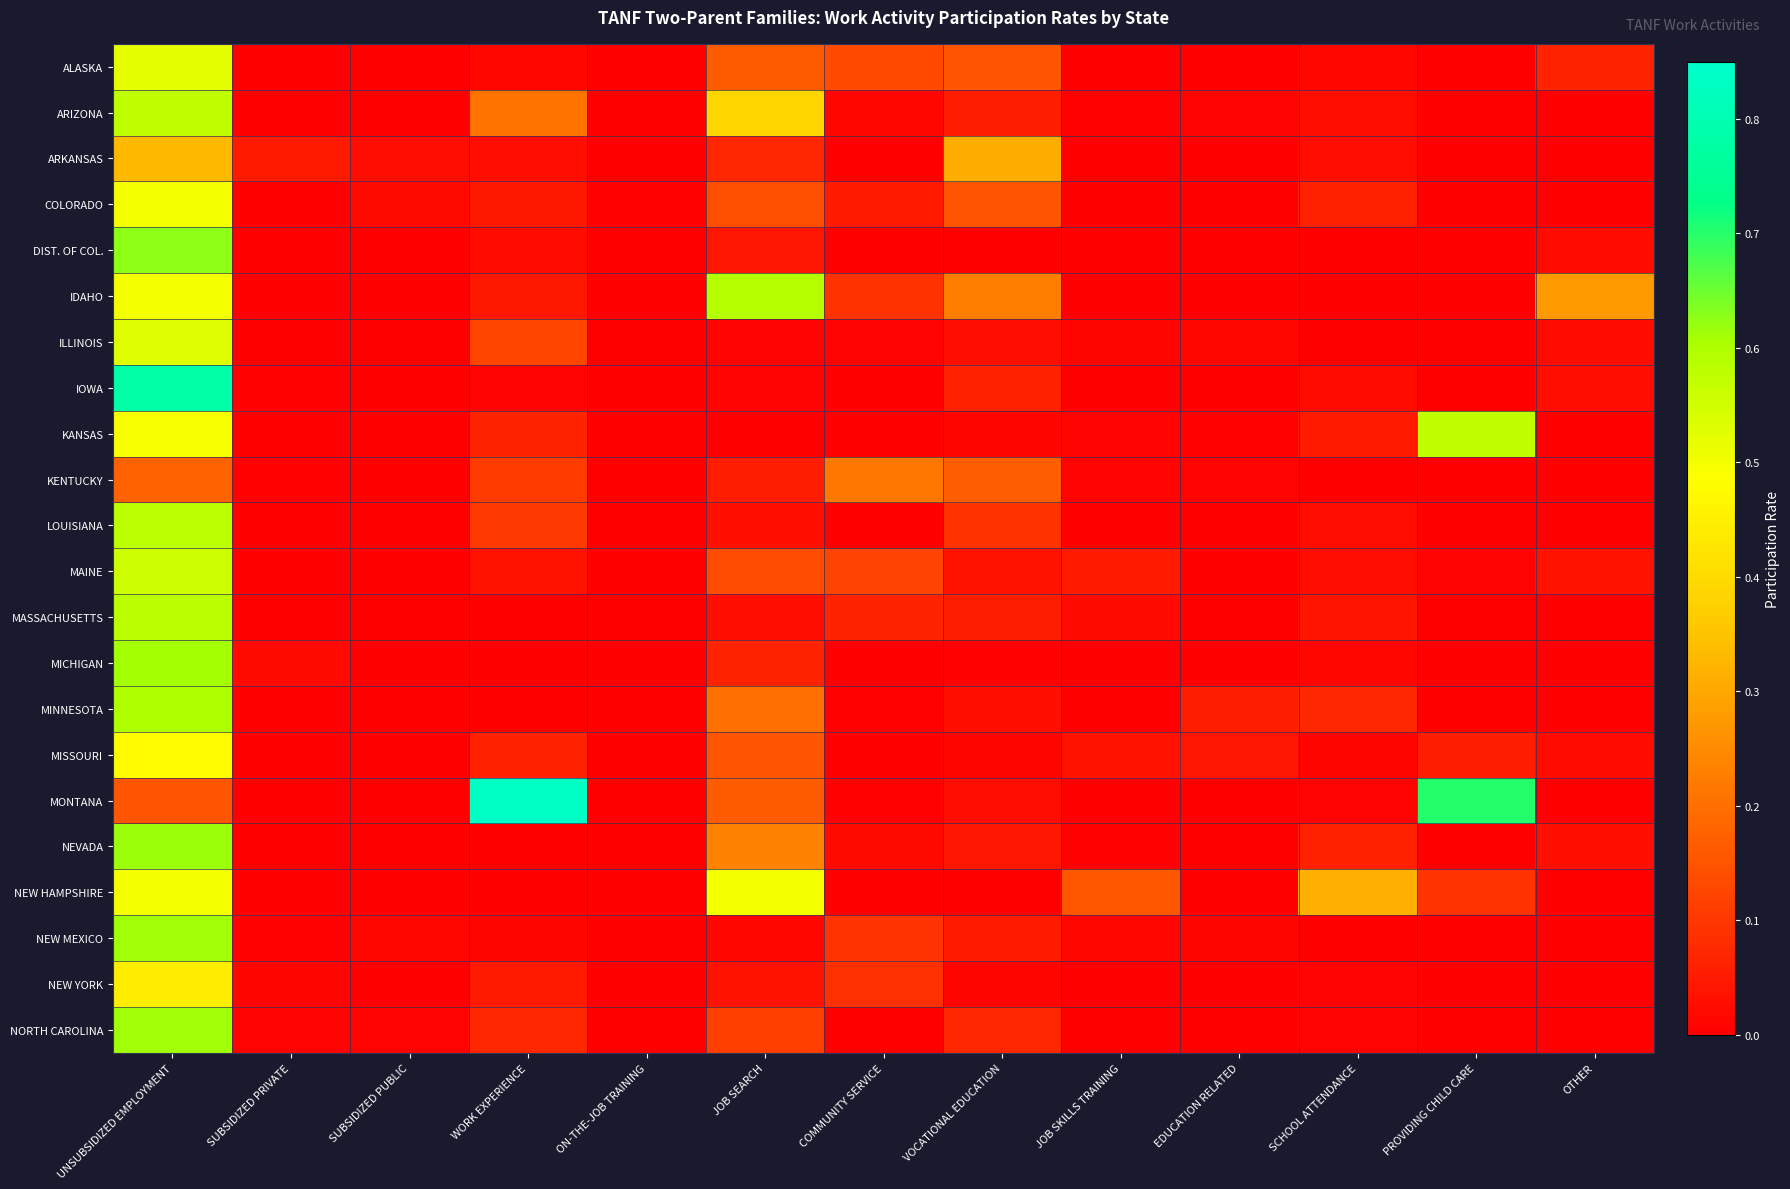

Reading left to right, what are all the values shown in this chart?

ALASKA: UNSUBSIDIZED EMPLOYMENT=0.5	SUBSIDIZED PRIVATE=0.0	SUBSIDIZED PUBLIC=0.0	WORK EXPERIENCE=0.0	ON-THE-JOB TRAINING=0.0	JOB SEARCH=0.2	COMMUNITY SERVICE=0.1	VOCATIONAL EDUCATION=0.2	JOB SKILLS TRAINING=0.0	EDUCATION RELATED=0.0	SCHOOL ATTENDANCE=0.0	PROVIDING CHILD CARE=0.0	OTHER=0.1
ARIZONA: UNSUBSIDIZED EMPLOYMENT=0.6	SUBSIDIZED PRIVATE=0.0	SUBSIDIZED PUBLIC=0.0	WORK EXPERIENCE=0.2	ON-THE-JOB TRAINING=0.0	JOB SEARCH=0.4	COMMUNITY SERVICE=0.0	VOCATIONAL EDUCATION=0.1	JOB SKILLS TRAINING=0.0	EDUCATION RELATED=0.0	SCHOOL ATTENDANCE=0.0	PROVIDING CHILD CARE=0.0	OTHER=0.0
ARKANSAS: UNSUBSIDIZED EMPLOYMENT=0.3	SUBSIDIZED PRIVATE=0.0	SUBSIDIZED PUBLIC=0.0	WORK EXPERIENCE=0.0	ON-THE-JOB TRAINING=0.0	JOB SEARCH=0.1	COMMUNITY SERVICE=0.0	VOCATIONAL EDUCATION=0.3	JOB SKILLS TRAINING=0.0	EDUCATION RELATED=0.0	SCHOOL ATTENDANCE=0.0	PROVIDING CHILD CARE=0.0	OTHER=0.0
COLORADO: UNSUBSIDIZED EMPLOYMENT=0.5	SUBSIDIZED PRIVATE=0.0	SUBSIDIZED PUBLIC=0.0	WORK EXPERIENCE=0.0	ON-THE-JOB TRAINING=0.0	JOB SEARCH=0.1	COMMUNITY SERVICE=0.0	VOCATIONAL EDUCATION=0.2	JOB SKILLS TRAINING=0.0	EDUCATION RELATED=0.0	SCHOOL ATTENDANCE=0.1	PROVIDING CHILD CARE=0.0	OTHER=0.0
DIST. OF COL.: UNSUBSIDIZED EMPLOYMENT=0.6	SUBSIDIZED PRIVATE=0.0	SUBSIDIZED PUBLIC=0.0	WORK EXPERIENCE=0.0	ON-THE-JOB TRAINING=0.0	JOB SEARCH=0.0	COMMUNITY SERVICE=0.0	VOCATIONAL EDUCATION=0.0	JOB SKILLS TRAINING=0.0	EDUCATION RELATED=0.0	SCHOOL ATTENDANCE=0.0	PROVIDING CHILD CARE=0.0	OTHER=0.0
IDAHO: UNSUBSIDIZED EMPLOYMENT=0.5	SUBSIDIZED PRIVATE=0.0	SUBSIDIZED PUBLIC=0.0	WORK EXPERIENCE=0.0	ON-THE-JOB TRAINING=0.0	JOB SEARCH=0.6	COMMUNITY SERVICE=0.1	VOCATIONAL EDUCATION=0.2	JOB SKILLS TRAINING=0.0	EDUCATION RELATED=0.0	SCHOOL ATTENDANCE=0.0	PROVIDING CHILD CARE=0.0	OTHER=0.3
ILLINOIS: UNSUBSIDIZED EMPLOYMENT=0.5	SUBSIDIZED PRIVATE=0.0	SUBSIDIZED PUBLIC=0.0	WORK EXPERIENCE=0.1	ON-THE-JOB TRAINING=0.0	JOB SEARCH=0.0	COMMUNITY SERVICE=0.0	VOCATIONAL EDUCATION=0.0	JOB SKILLS TRAINING=0.0	EDUCATION RELATED=0.0	SCHOOL ATTENDANCE=0.0	PROVIDING CHILD CARE=0.0	OTHER=0.0
IOWA: UNSUBSIDIZED EMPLOYMENT=0.8	SUBSIDIZED PRIVATE=0.0	SUBSIDIZED PUBLIC=0.0	WORK EXPERIENCE=0.0	ON-THE-JOB TRAINING=0.0	JOB SEARCH=0.0	COMMUNITY SERVICE=0.0	VOCATIONAL EDUCATION=0.1	JOB SKILLS TRAINING=0.0	EDUCATION RELATED=0.0	SCHOOL ATTENDANCE=0.0	PROVIDING CHILD CARE=0.0	OTHER=0.0
KANSAS: UNSUBSIDIZED EMPLOYMENT=0.5	SUBSIDIZED PRIVATE=0.0	SUBSIDIZED PUBLIC=0.0	WORK EXPERIENCE=0.1	ON-THE-JOB TRAINING=0.0	JOB SEARCH=0.0	COMMUNITY SERVICE=0.0	VOCATIONAL EDUCATION=0.0	JOB SKILLS TRAINING=0.0	EDUCATION RELATED=0.0	SCHOOL ATTENDANCE=0.0	PROVIDING CHILD CARE=0.6	OTHER=0.0
KENTUCKY: UNSUBSIDIZED EMPLOYMENT=0.2	SUBSIDIZED PRIVATE=0.0	SUBSIDIZED PUBLIC=0.0	WORK EXPERIENCE=0.1	ON-THE-JOB TRAINING=0.0	JOB SEARCH=0.1	COMMUNITY SERVICE=0.2	VOCATIONAL EDUCATION=0.2	JOB SKILLS TRAINING=0.0	EDUCATION RELATED=0.0	SCHOOL ATTENDANCE=0.0	PROVIDING CHILD CARE=0.0	OTHER=0.0
LOUISIANA: UNSUBSIDIZED EMPLOYMENT=0.6	SUBSIDIZED PRIVATE=0.0	SUBSIDIZED PUBLIC=0.0	WORK EXPERIENCE=0.1	ON-THE-JOB TRAINING=0.0	JOB SEARCH=0.0	COMMUNITY SERVICE=0.0	VOCATIONAL EDUCATION=0.1	JOB SKILLS TRAINING=0.0	EDUCATION RELATED=0.0	SCHOOL ATTENDANCE=0.0	PROVIDING CHILD CARE=0.0	OTHER=0.0
MAINE: UNSUBSIDIZED EMPLOYMENT=0.6	SUBSIDIZED PRIVATE=0.0	SUBSIDIZED PUBLIC=0.0	WORK EXPERIENCE=0.0	ON-THE-JOB TRAINING=0.0	JOB SEARCH=0.1	COMMUNITY SERVICE=0.1	VOCATIONAL EDUCATION=0.0	JOB SKILLS TRAINING=0.0	EDUCATION RELATED=0.0	SCHOOL ATTENDANCE=0.0	PROVIDING CHILD CARE=0.0	OTHER=0.0
MASSACHUSETTS: UNSUBSIDIZED EMPLOYMENT=0.6	SUBSIDIZED PRIVATE=0.0	SUBSIDIZED PUBLIC=0.0	WORK EXPERIENCE=0.0	ON-THE-JOB TRAINING=0.0	JOB SEARCH=0.0	COMMUNITY SERVICE=0.1	VOCATIONAL EDUCATION=0.1	JOB SKILLS TRAINING=0.0	EDUCATION RELATED=0.0	SCHOOL ATTENDANCE=0.0	PROVIDING CHILD CARE=0.0	OTHER=0.0
MICHIGAN: UNSUBSIDIZED EMPLOYMENT=0.6	SUBSIDIZED PRIVATE=0.0	SUBSIDIZED PUBLIC=0.0	WORK EXPERIENCE=0.0	ON-THE-JOB TRAINING=0.0	JOB SEARCH=0.1	COMMUNITY SERVICE=0.0	VOCATIONAL EDUCATION=0.0	JOB SKILLS TRAINING=0.0	EDUCATION RELATED=0.0	SCHOOL ATTENDANCE=0.0	PROVIDING CHILD CARE=0.0	OTHER=0.0
MINNESOTA: UNSUBSIDIZED EMPLOYMENT=0.6	SUBSIDIZED PRIVATE=0.0	SUBSIDIZED PUBLIC=0.0	WORK EXPERIENCE=0.0	ON-THE-JOB TRAINING=0.0	JOB SEARCH=0.2	COMMUNITY SERVICE=0.0	VOCATIONAL EDUCATION=0.0	JOB SKILLS TRAINING=0.0	EDUCATION RELATED=0.1	SCHOOL ATTENDANCE=0.1	PROVIDING CHILD CARE=0.0	OTHER=0.0
MISSOURI: UNSUBSIDIZED EMPLOYMENT=0.5	SUBSIDIZED PRIVATE=0.0	SUBSIDIZED PUBLIC=0.0	WORK EXPERIENCE=0.1	ON-THE-JOB TRAINING=0.0	JOB SEARCH=0.2	COMMUNITY SERVICE=0.0	VOCATIONAL EDUCATION=0.0	JOB SKILLS TRAINING=0.0	EDUCATION RELATED=0.0	SCHOOL ATTENDANCE=0.0	PROVIDING CHILD CARE=0.1	OTHER=0.0
MONTANA: UNSUBSIDIZED EMPLOYMENT=0.2	SUBSIDIZED PRIVATE=0.0	SUBSIDIZED PUBLIC=0.0	WORK EXPERIENCE=0.8	ON-THE-JOB TRAINING=0.0	JOB SEARCH=0.2	COMMUNITY SERVICE=0.0	VOCATIONAL EDUCATION=0.0	JOB SKILLS TRAINING=0.0	EDUCATION RELATED=0.0	SCHOOL ATTENDANCE=0.0	PROVIDING CHILD CARE=0.7	OTHER=0.0
NEVADA: UNSUBSIDIZED EMPLOYMENT=0.6	SUBSIDIZED PRIVATE=0.0	SUBSIDIZED PUBLIC=0.0	WORK EXPERIENCE=0.0	ON-THE-JOB TRAINING=0.0	JOB SEARCH=0.2	COMMUNITY SERVICE=0.0	VOCATIONAL EDUCATION=0.0	JOB SKILLS TRAINING=0.0	EDUCATION RELATED=0.0	SCHOOL ATTENDANCE=0.1	PROVIDING CHILD CARE=0.0	OTHER=0.0
NEW HAMPSHIRE: UNSUBSIDIZED EMPLOYMENT=0.5	SUBSIDIZED PRIVATE=0.0	SUBSIDIZED PUBLIC=0.0	WORK EXPERIENCE=0.0	ON-THE-JOB TRAINING=0.0	JOB SEARCH=0.5	COMMUNITY SERVICE=0.0	VOCATIONAL EDUCATION=0.0	JOB SKILLS TRAINING=0.2	EDUCATION RELATED=0.0	SCHOOL ATTENDANCE=0.3	PROVIDING CHILD CARE=0.1	OTHER=0.0
NEW MEXICO: UNSUBSIDIZED EMPLOYMENT=0.6	SUBSIDIZED PRIVATE=0.0	SUBSIDIZED PUBLIC=0.0	WORK EXPERIENCE=0.0	ON-THE-JOB TRAINING=0.0	JOB SEARCH=0.0	COMMUNITY SERVICE=0.1	VOCATIONAL EDUCATION=0.0	JOB SKILLS TRAINING=0.0	EDUCATION RELATED=0.0	SCHOOL ATTENDANCE=0.0	PROVIDING CHILD CARE=0.0	OTHER=0.0
NEW YORK: UNSUBSIDIZED EMPLOYMENT=0.4	SUBSIDIZED PRIVATE=0.0	SUBSIDIZED PUBLIC=0.0	WORK EXPERIENCE=0.0	ON-THE-JOB TRAINING=0.0	JOB SEARCH=0.0	COMMUNITY SERVICE=0.1	VOCATIONAL EDUCATION=0.0	JOB SKILLS TRAINING=0.0	EDUCATION RELATED=0.0	SCHOOL ATTENDANCE=0.0	PROVIDING CHILD CARE=0.0	OTHER=0.0
NORTH CAROLINA: UNSUBSIDIZED EMPLOYMENT=0.6	SUBSIDIZED PRIVATE=0.0	SUBSIDIZED PUBLIC=0.0	WORK EXPERIENCE=0.1	ON-THE-JOB TRAINING=0.0	JOB SEARCH=0.1	COMMUNITY SERVICE=0.0	VOCATIONAL EDUCATION=0.1	JOB SKILLS TRAINING=0.0	EDUCATION RELATED=0.0	SCHOOL ATTENDANCE=0.0	PROVIDING CHILD CARE=0.0	OTHER=0.0